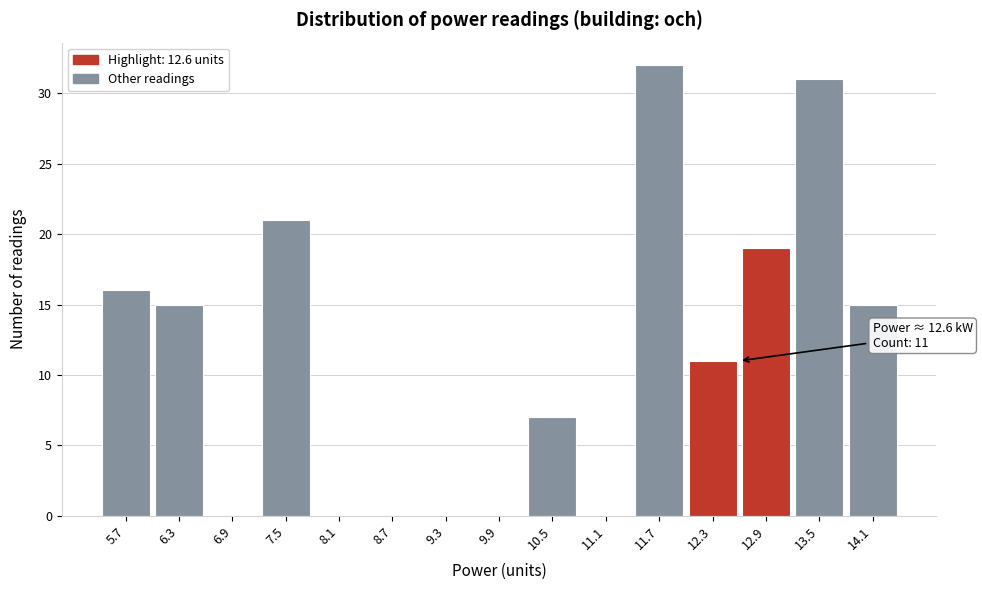

Over which range of the x-axis is the bar tallest?

11.4 to 12.0